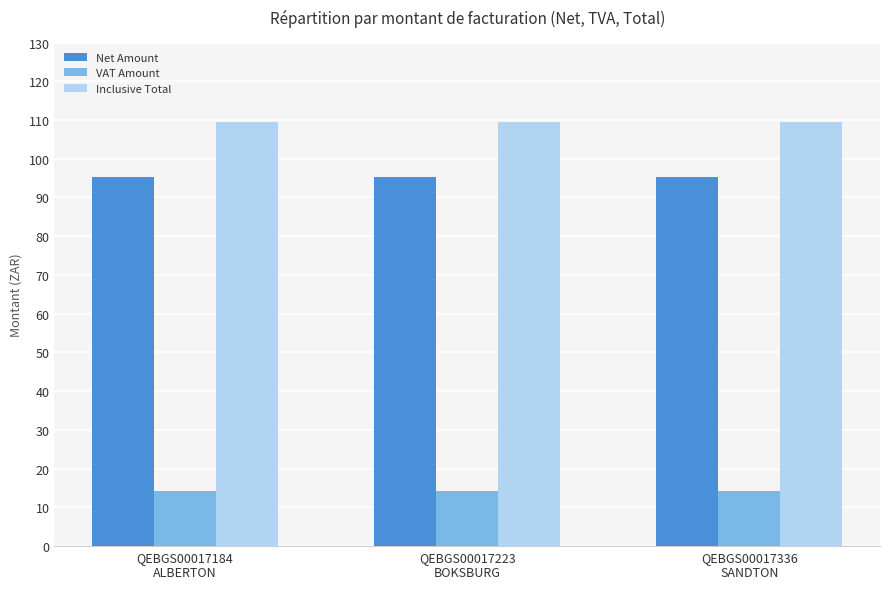

What is the label of the 1st bar from the left?

QEBGS00017184
ALBERTON